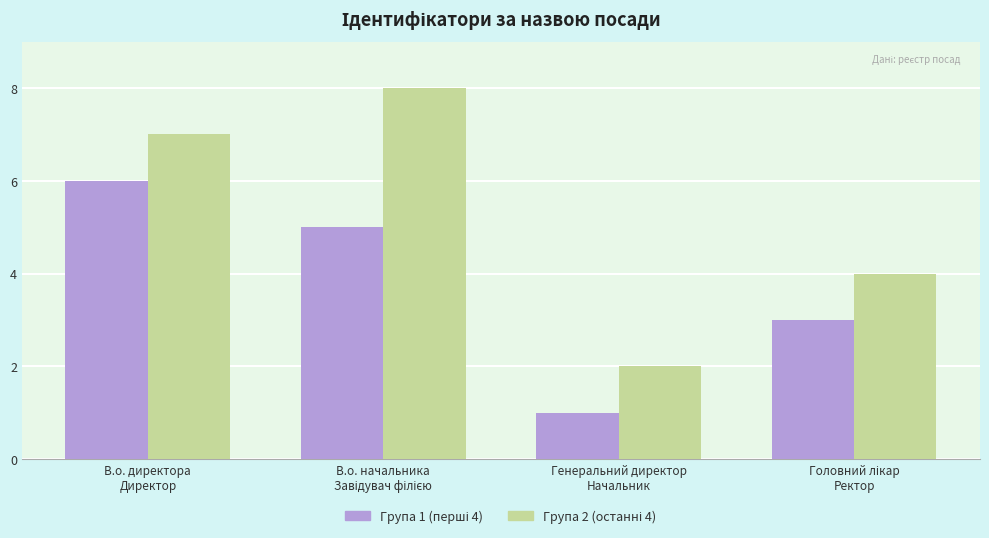

Reading right to left, transcribe all the data shown in this chart.

Група 1: 3	1	5	6
Група 2: 4	2	8	7